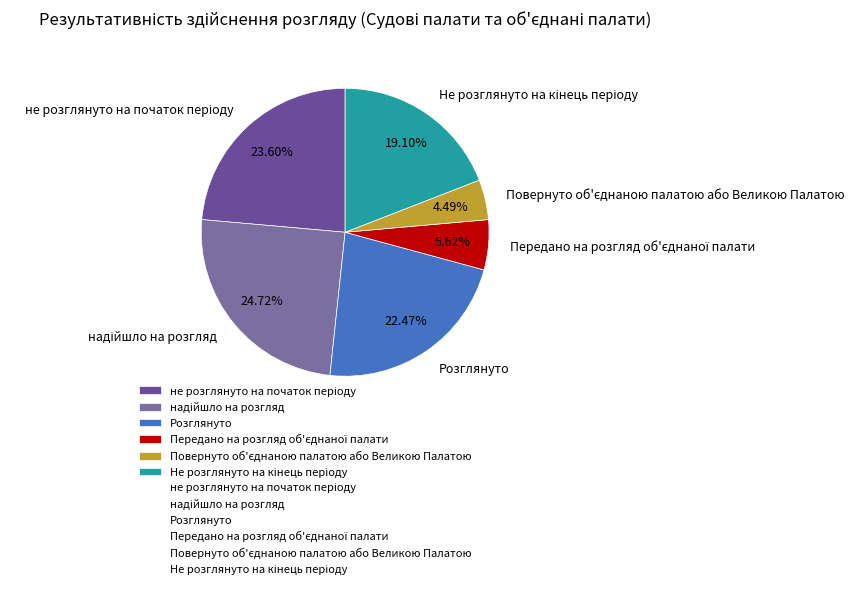

Is there any slice that represents more than half of the pie?

No